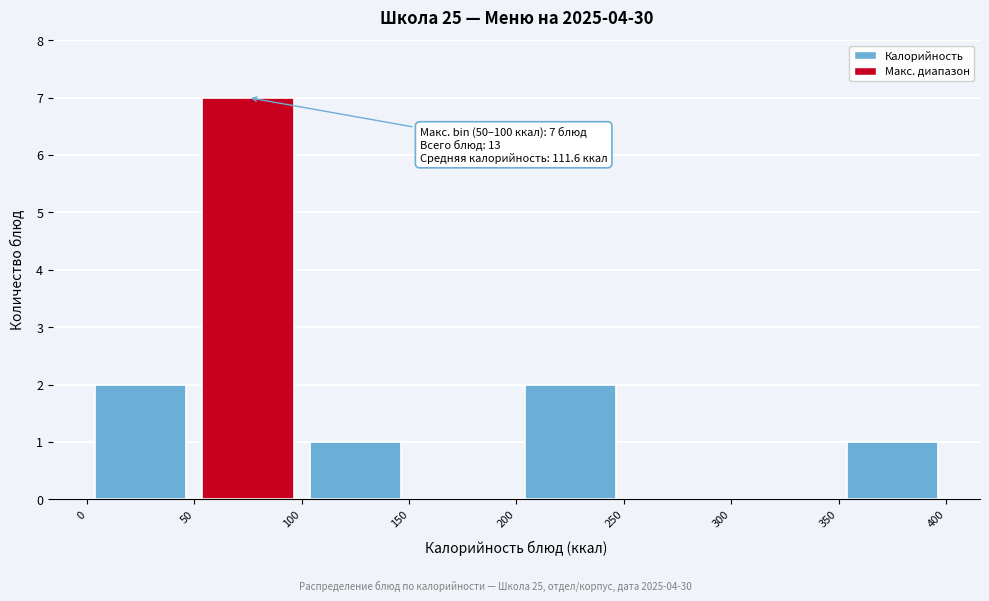

Which range on the x-axis has the tallest bar?

50 to 100